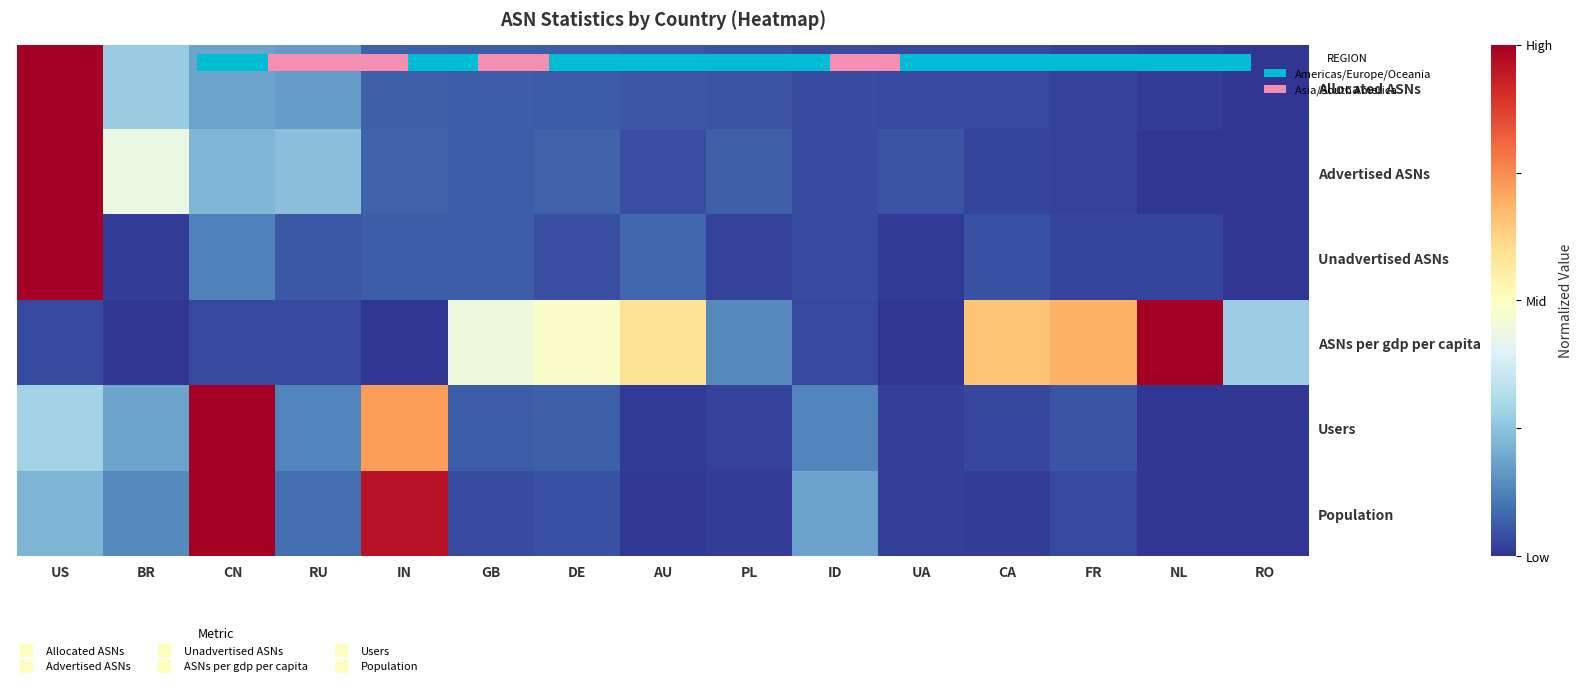

Which series changed the most between CN and CA?

Population